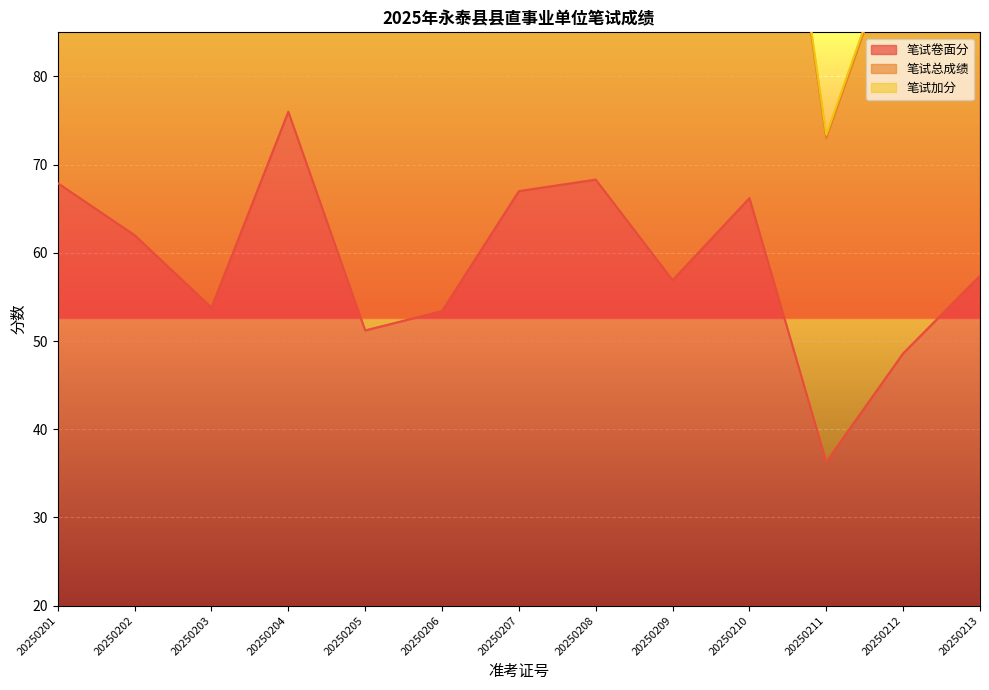

At which category does 笔试卷面分 reach its first local valley?

20250203